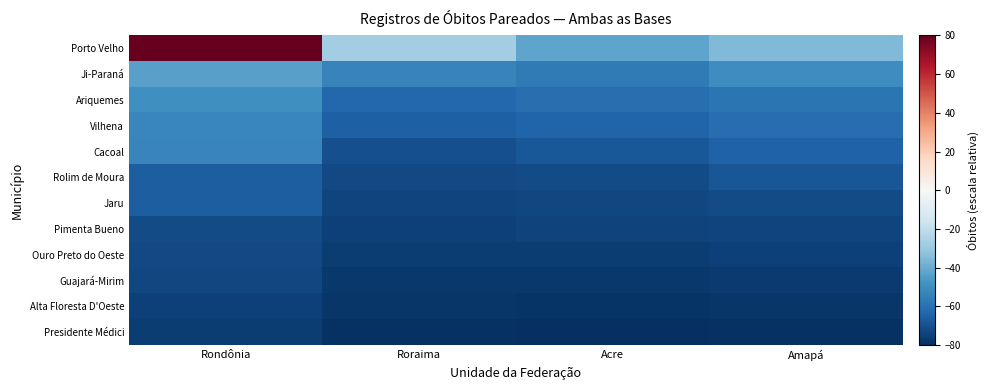

Which series has the largest range (max minus min)?

Porto Velho